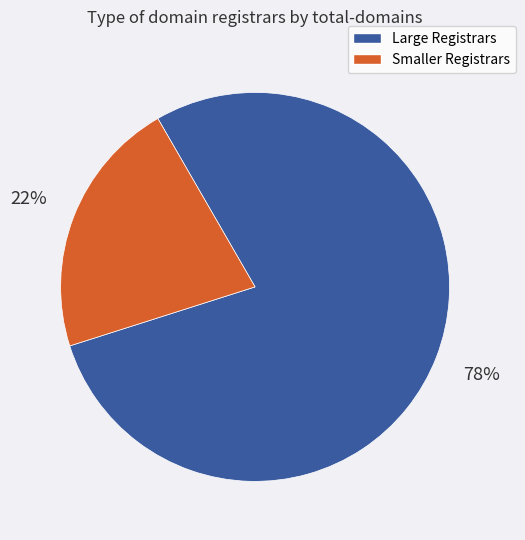

Is there a majority slice in this chart?

Yes